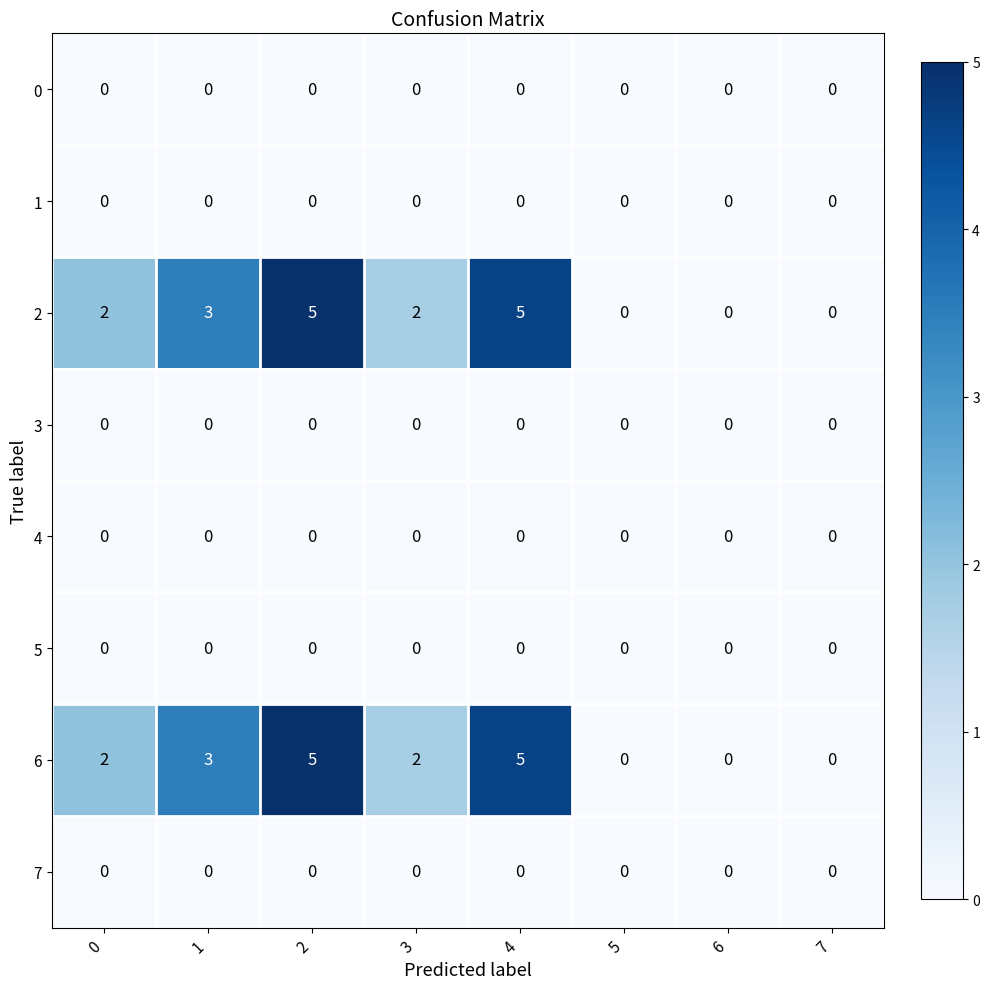

How many 6 values are between 0 and 5?

8